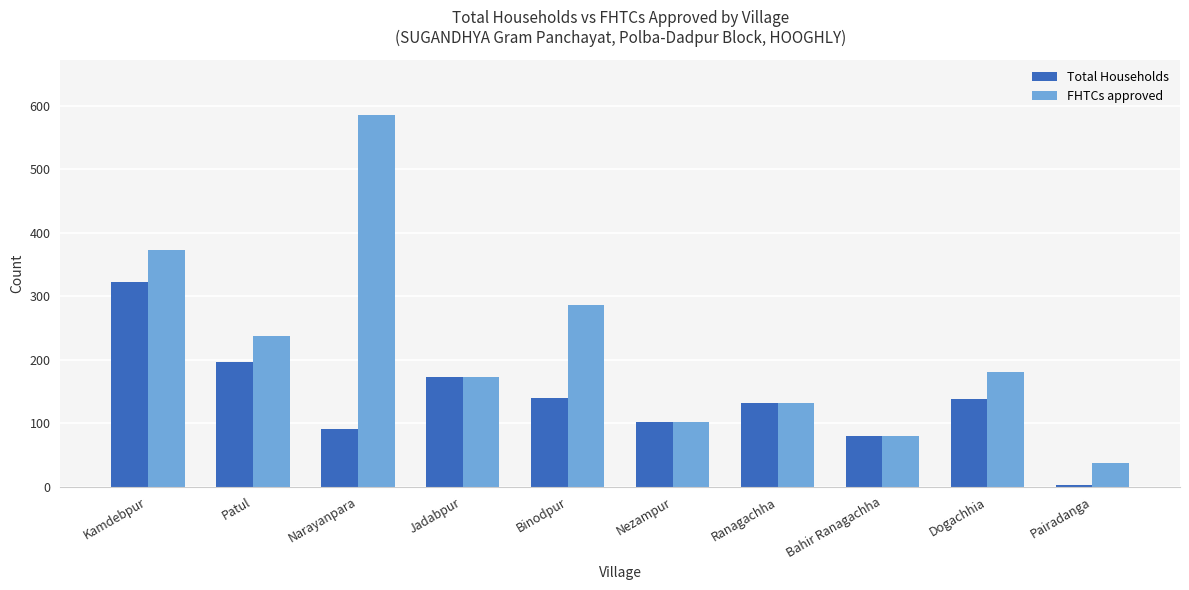

Does the chart contain stacked bars?

No